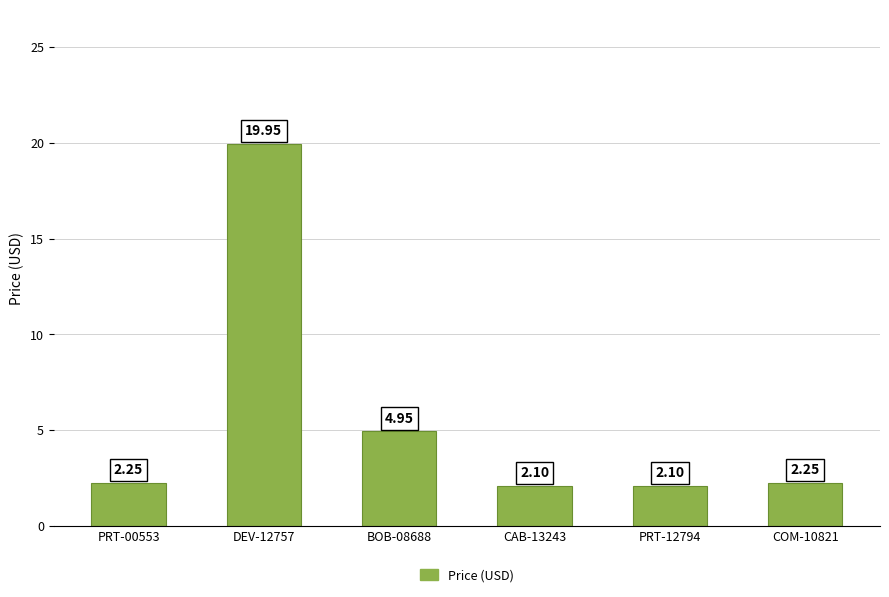

Approximately how many times larger is the value at PRT-00553 compared to BOB-08688?

0.5